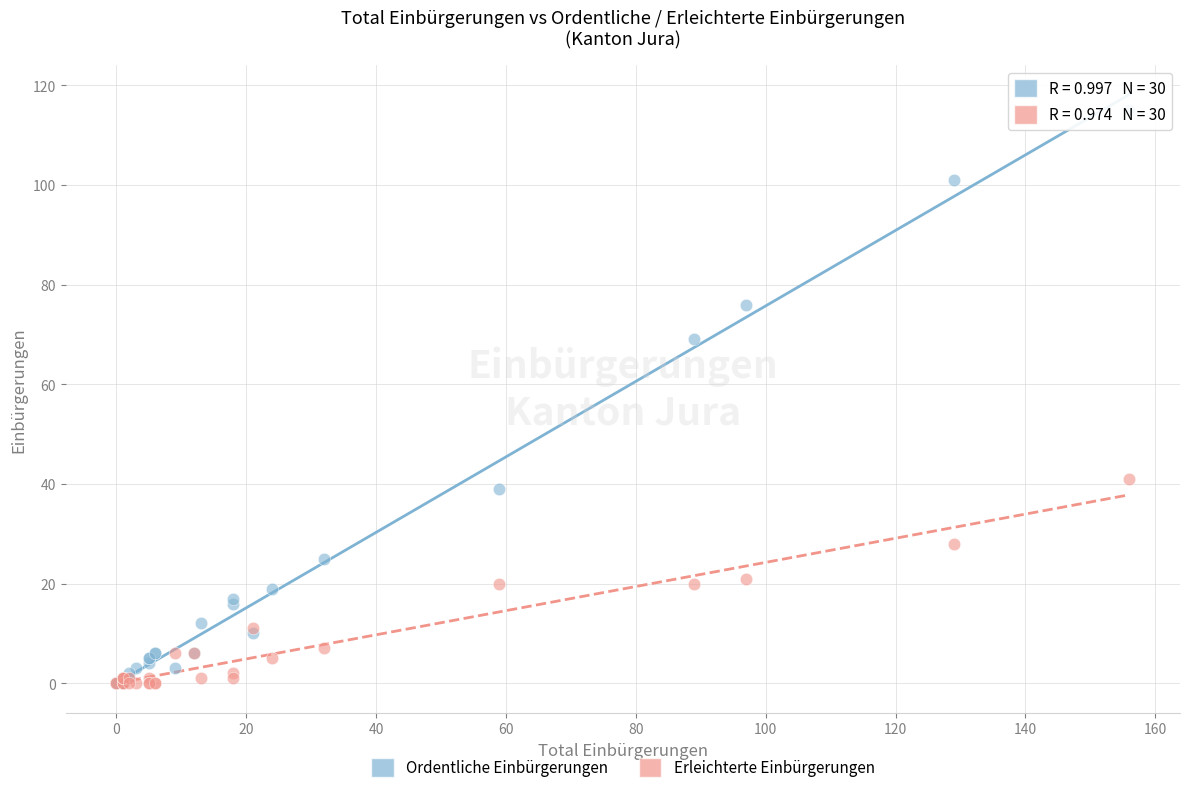

Across all series, what Y value is closest to 57?

69